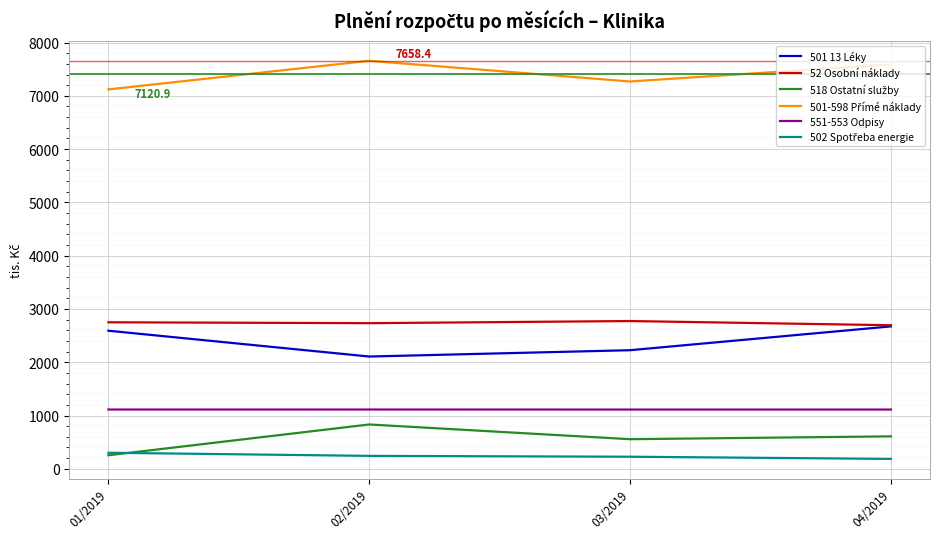

The 501 13 Léky series shows 3147.1 at 03/2019. True or false?

False